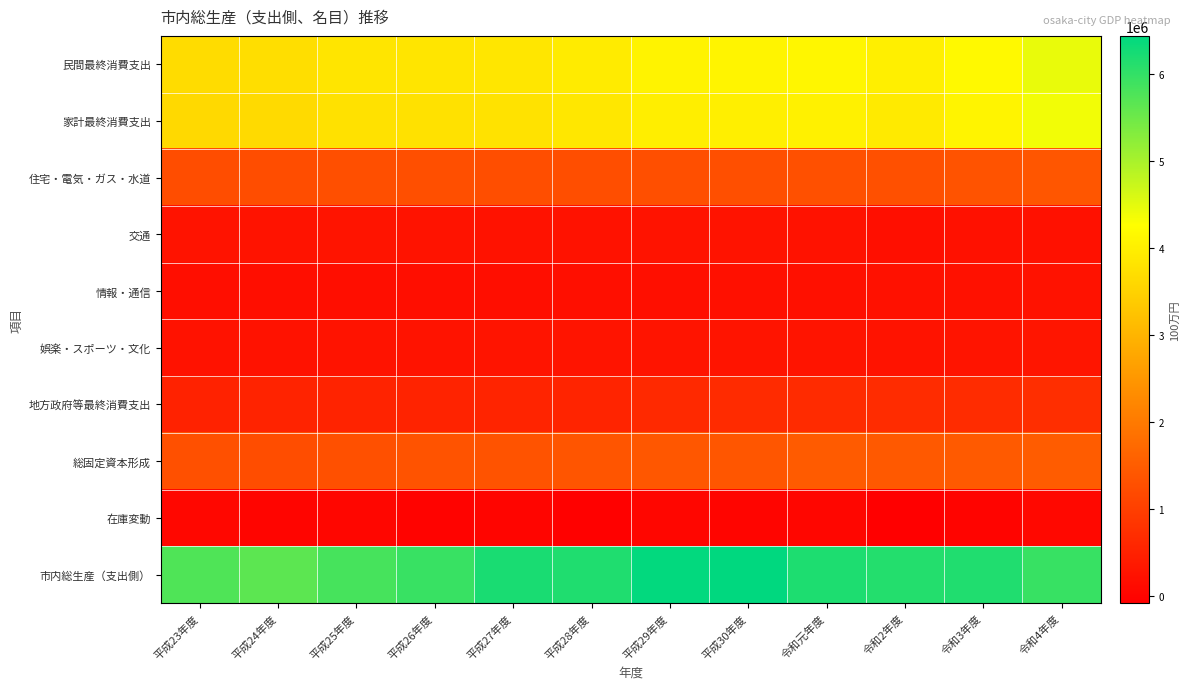

Between 平成23年度 and 平成24年度, which series saw the biggest shift?

市内総生産（支出側）